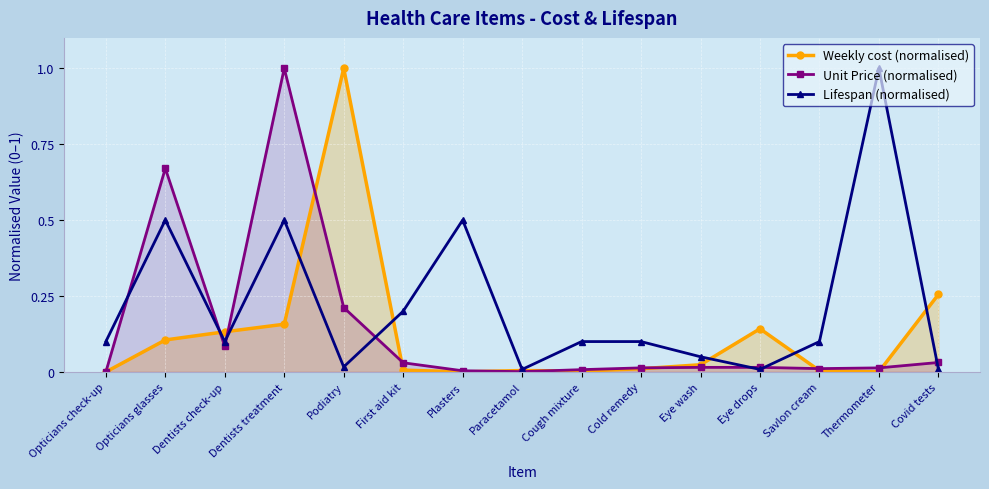

At which category is the sum across all series the highest?

Dentists treatment